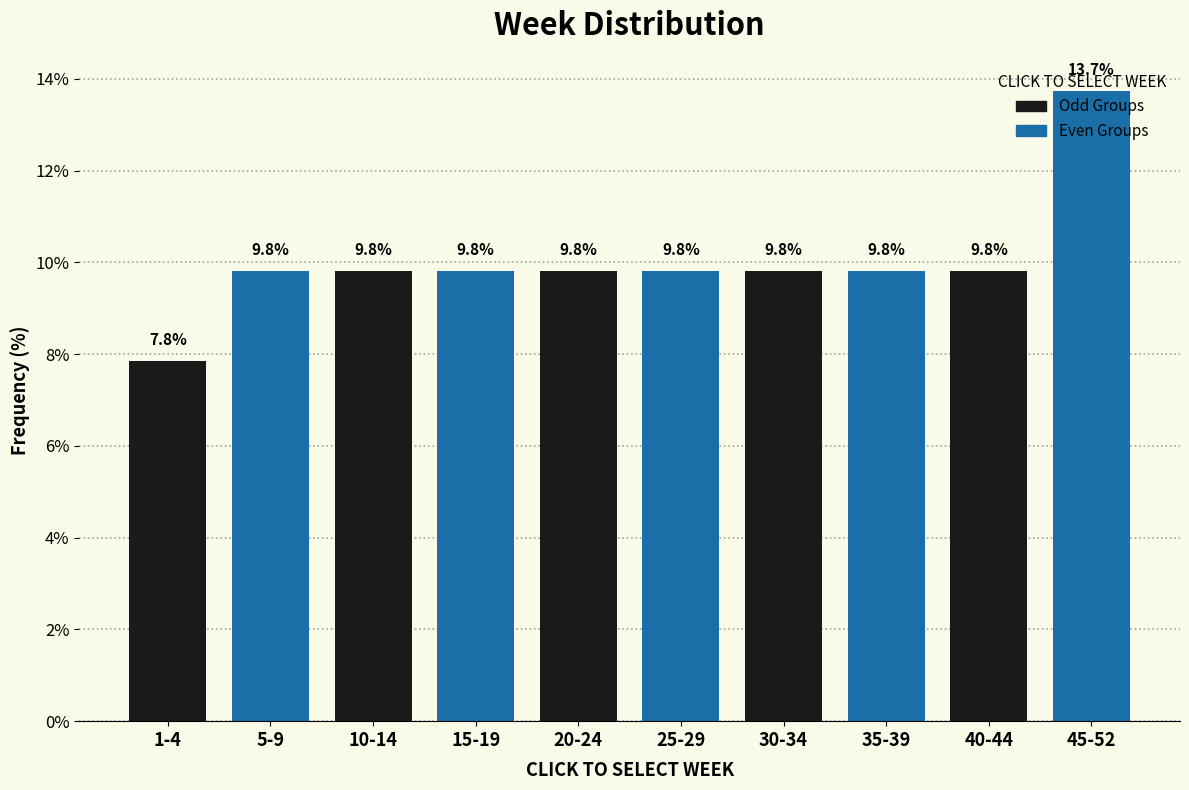

Where does the data first go above 9?

5-9